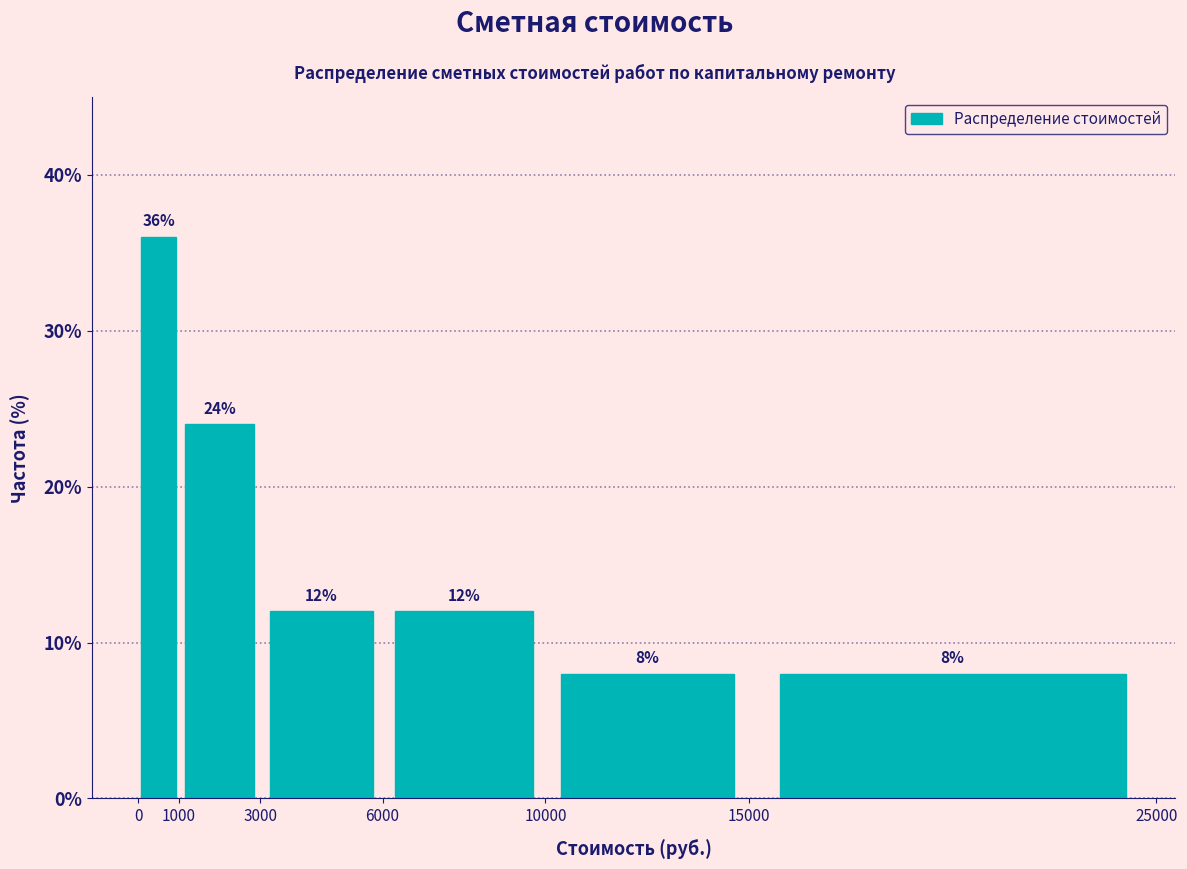

How tall is the bar that spans 1000 to 3000 on the x-axis?

24